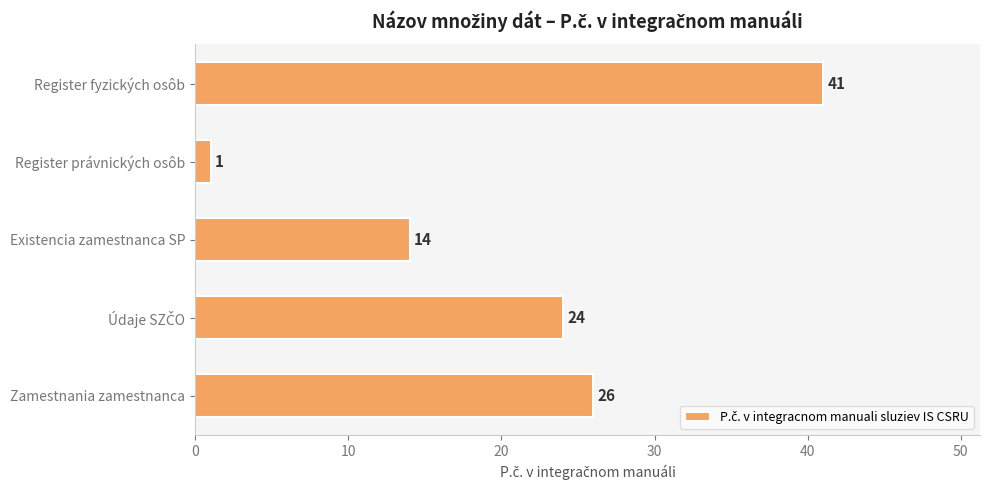

What is the label of the 1st bar from the bottom?

Zamestnania zamestnanca